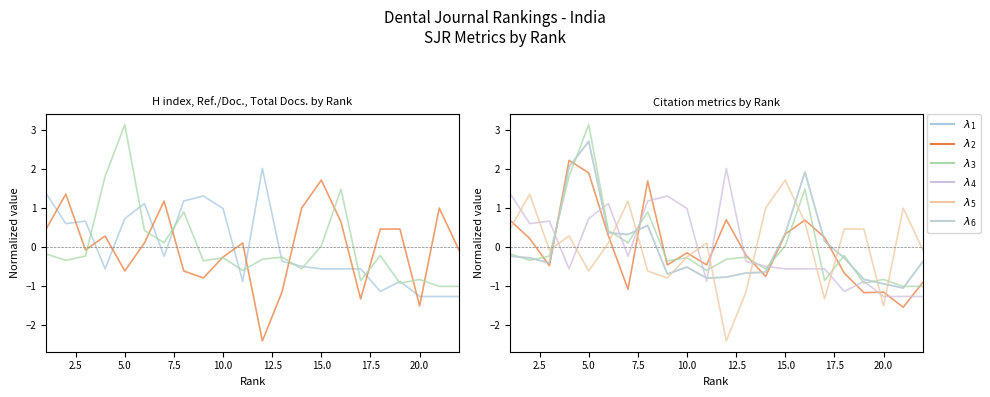

Does the chart display data point markers on the line(s)?

No